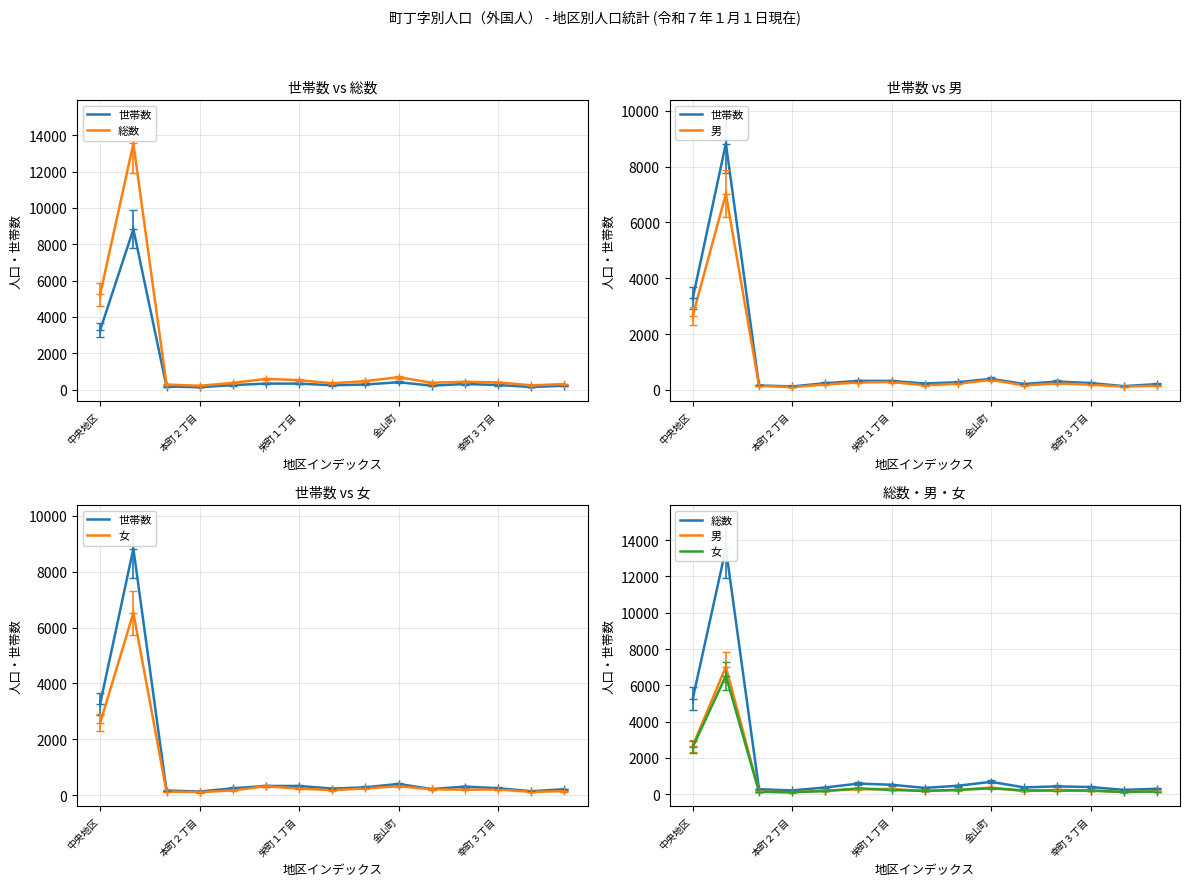

What position from the right is 14?

1